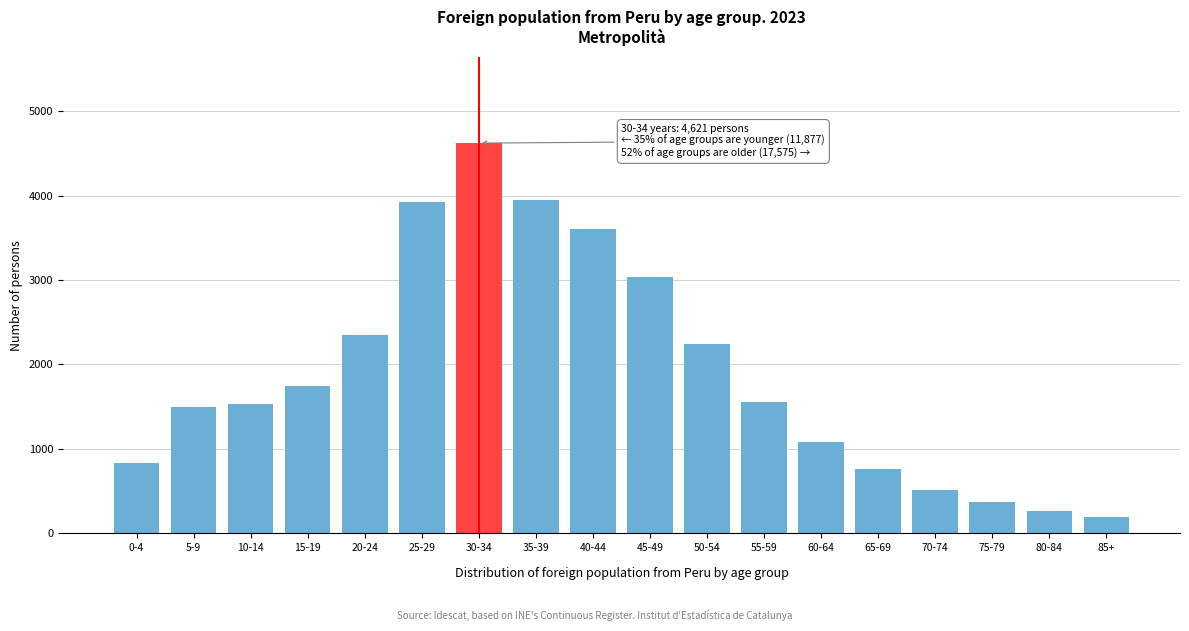

Reading left to right, transcribe all the data shown in this chart.

838	1492	1526	1748	2350	3923	4621	3949	3608	3036	2244	1550	1083	760	510	376	270	189